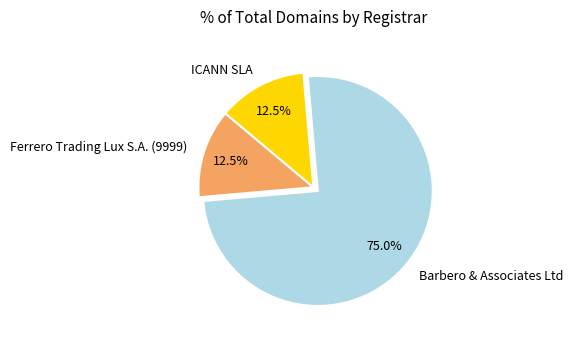

Is it true that Barbero & Associates Ltd is 84% of the pie?

False